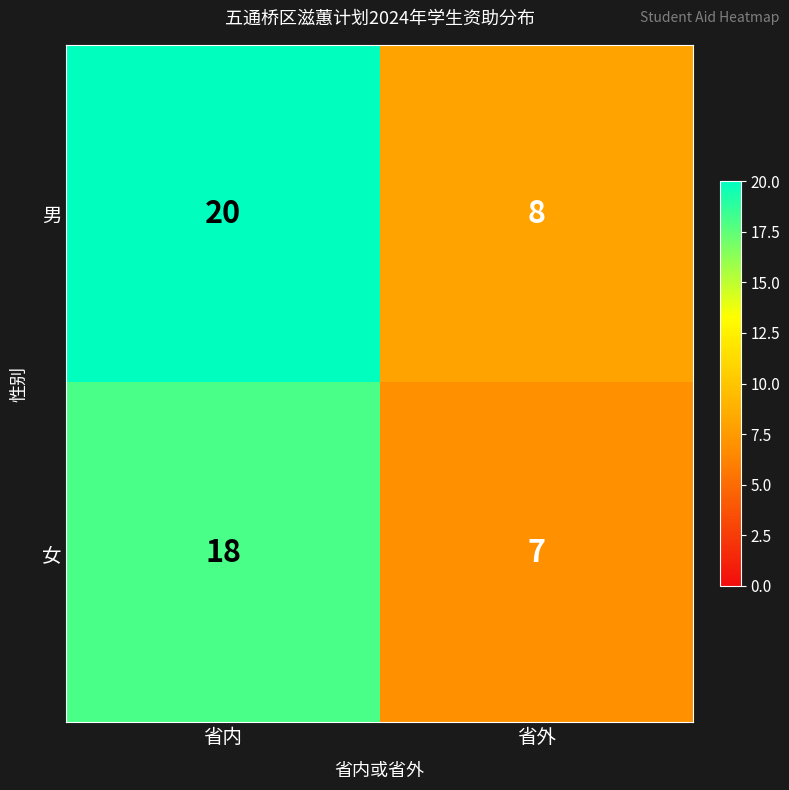

What is the maximum value shown in the chart?

20